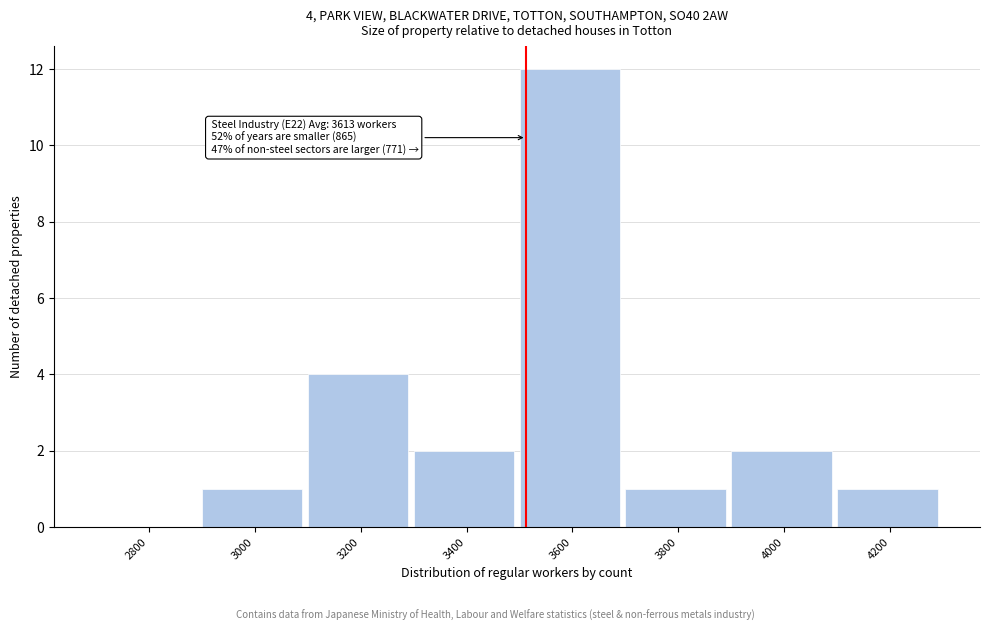

Reading left to right, what are all the values shown in this chart?

2800=0	3000=1	3200=4	3400=2	3600=12	3800=1	4000=2	4200=1